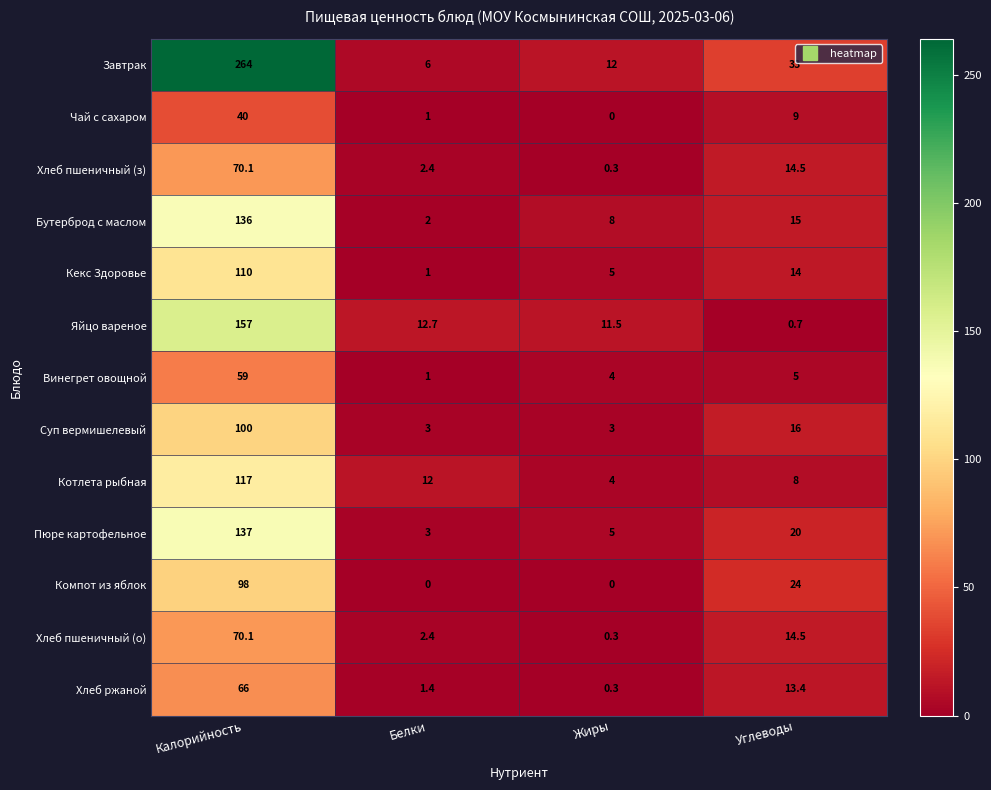

Count the number of categories in the chart.

4